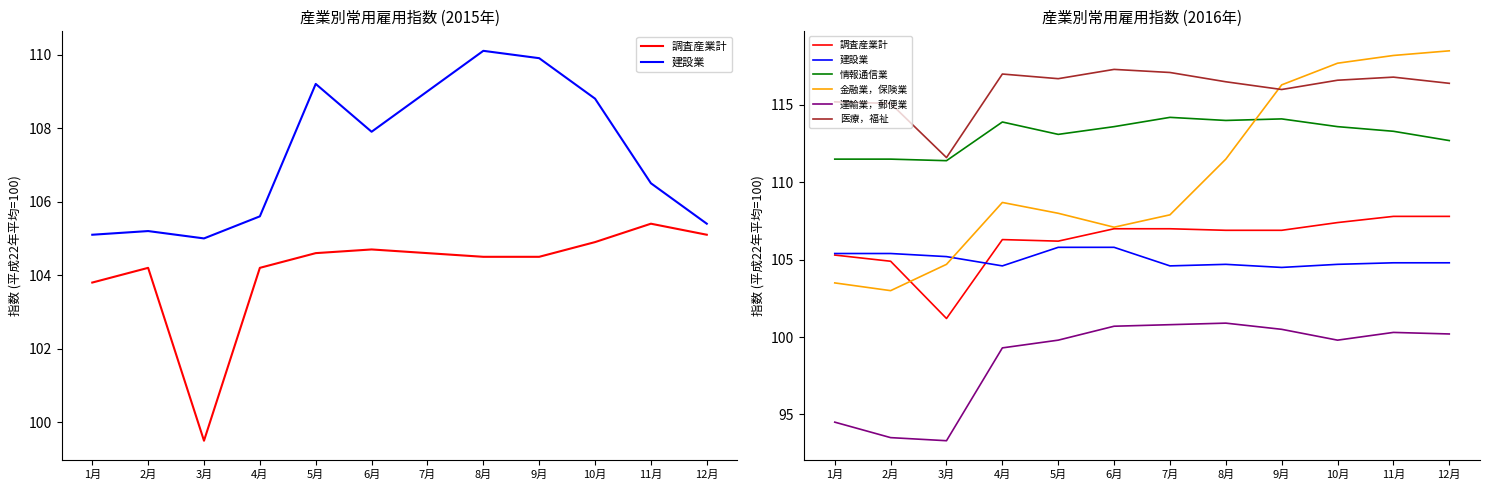

What is the spread (max minus min) of values at 10月?

17.9